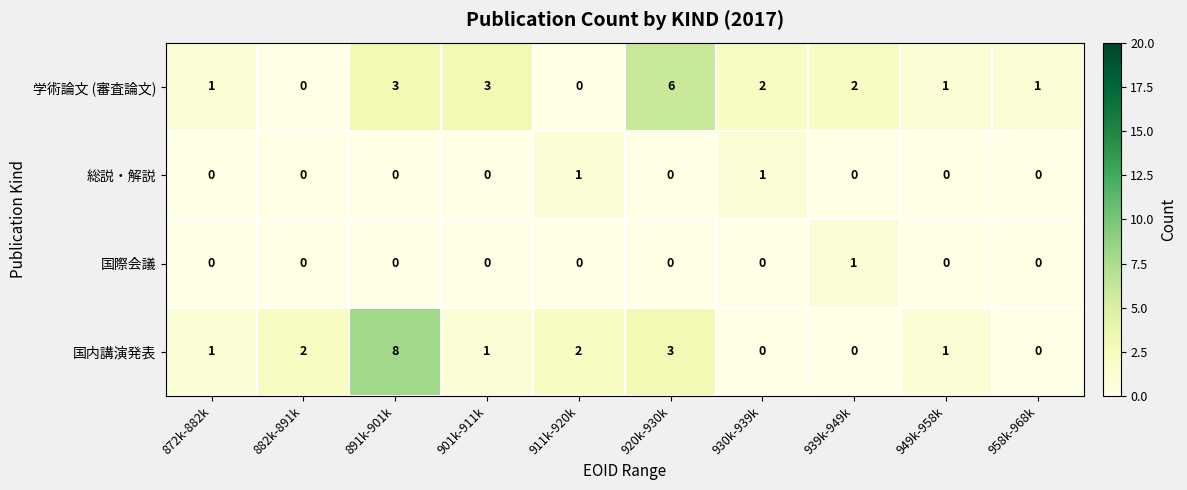

What is the difference between the maximum and second lowest values in the 学術論文 (審査論文) series?

6